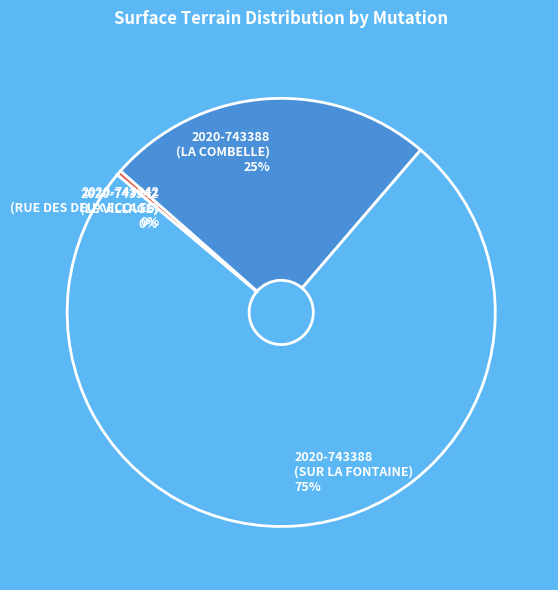

True or false: 2020-743388 (LA COMBELLE) accounts for 25% of the total.

True